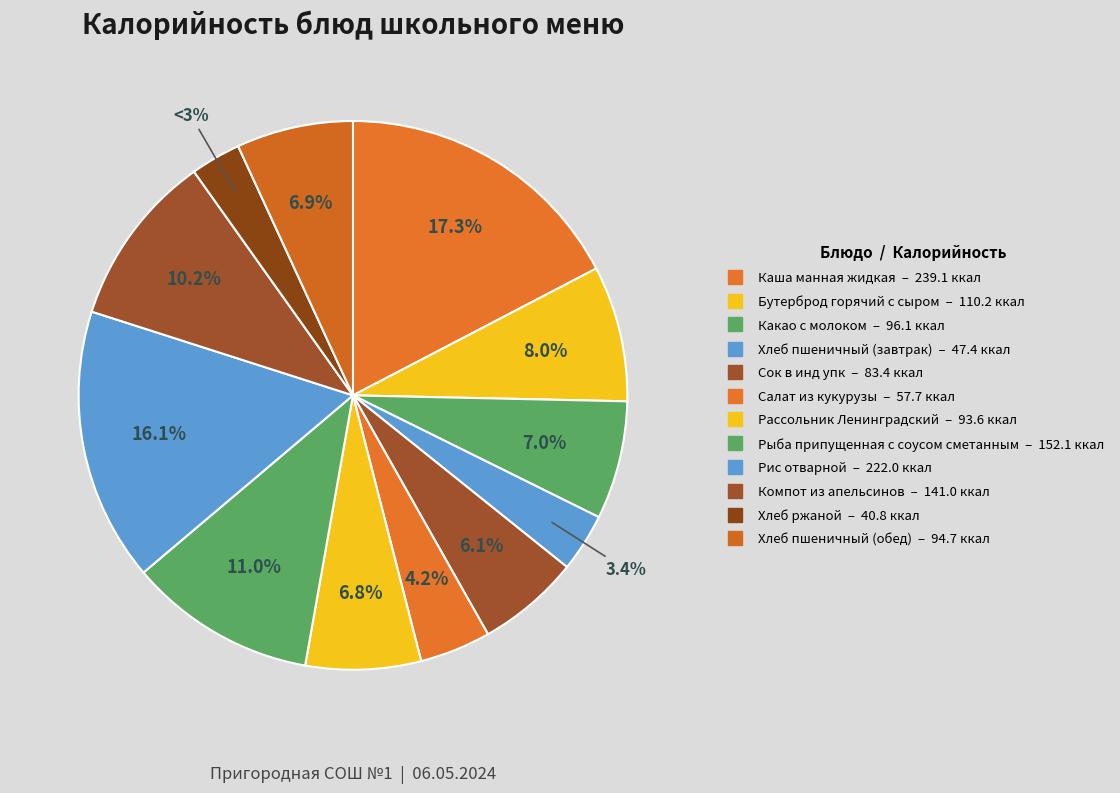

True or false: Какао с молоком accounts for 13% of the total.

False